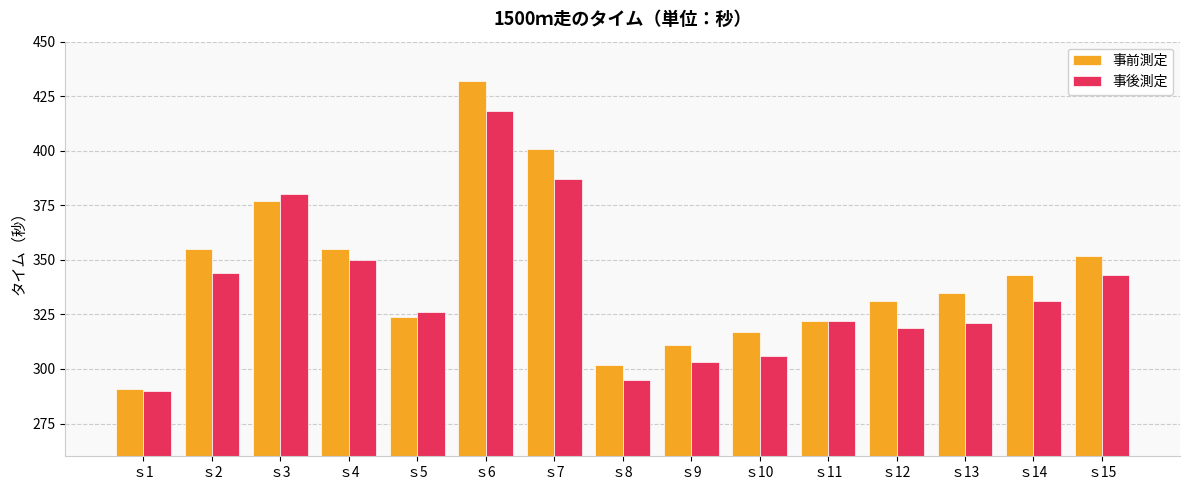

Is the value of 事後測定 at ｓ8 greater than the value of 事前測定 at ｓ1?

Yes